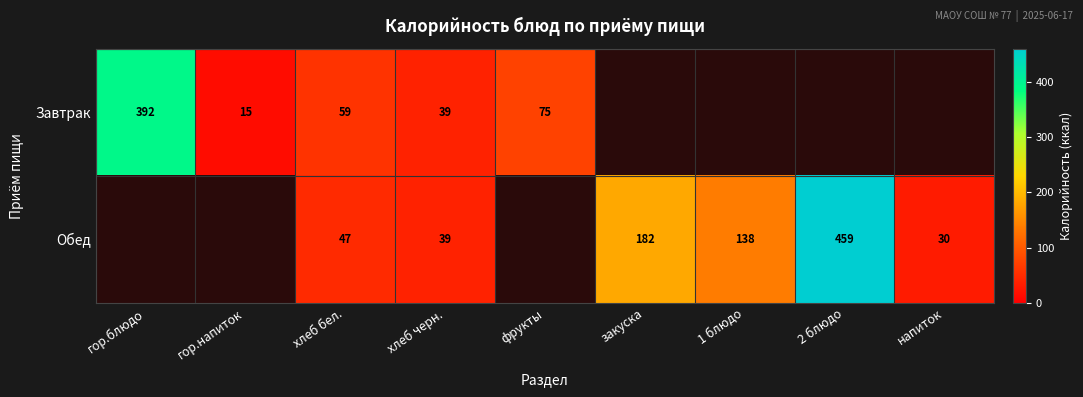

The Обед series shows 53 at напиток. True or false?

False